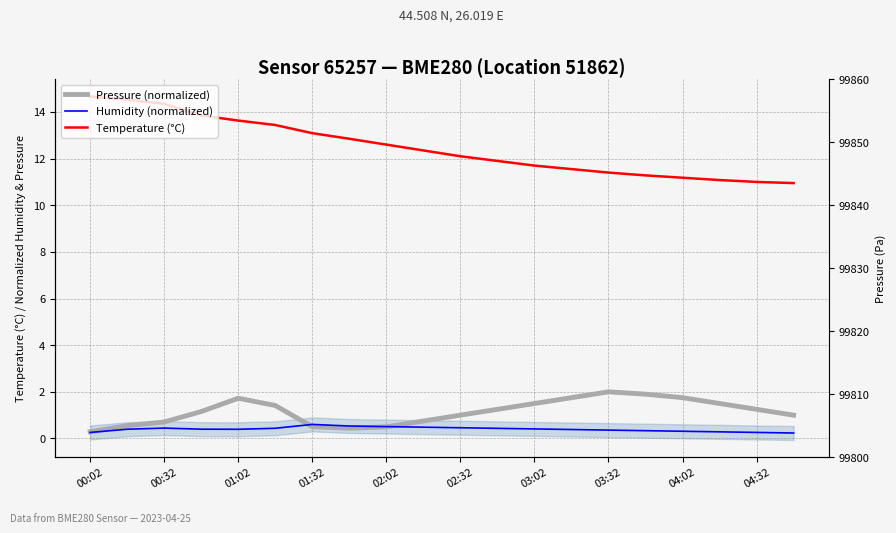

The value of Pressure (normalized) at 04:02 is 1.8. True or false?

True